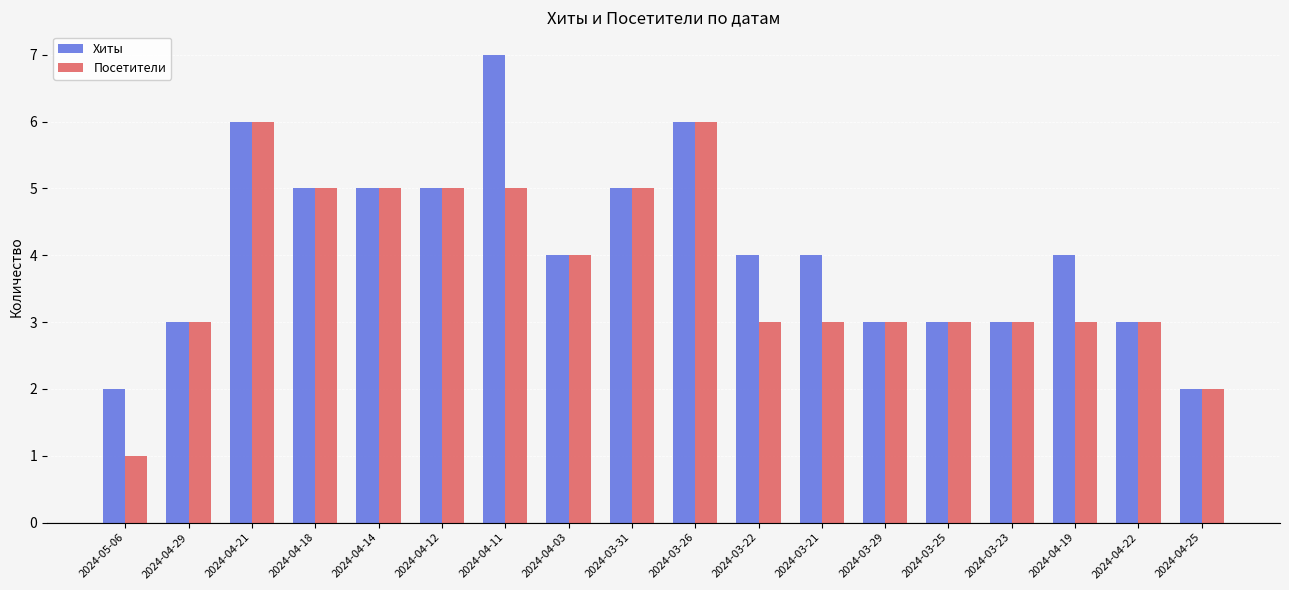

List the series in order of their peak value, highest first.

Хиты, Посетители